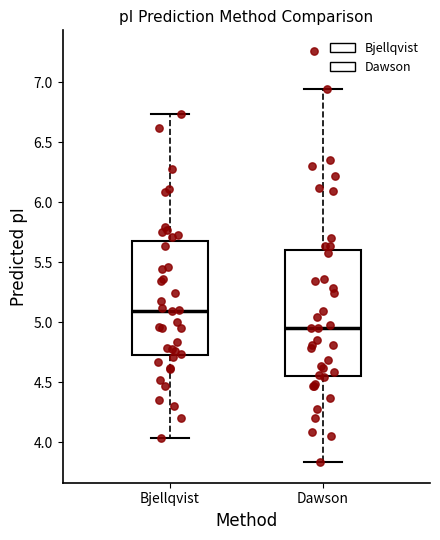

Reading left to right, transcribe this box plot: for each box, give where its median line is, the range the box spans, and where its two whiskers end, as read against the y-axis. The values are not printed on the chart, so give them approximately, as read against the axis.

Bjellqvist: median 5.10, box 4.70 to 5.70, whiskers 4.05 to 6.75
Dawson: median 4.95, box 4.55 to 5.60, whiskers 3.85 to 6.95